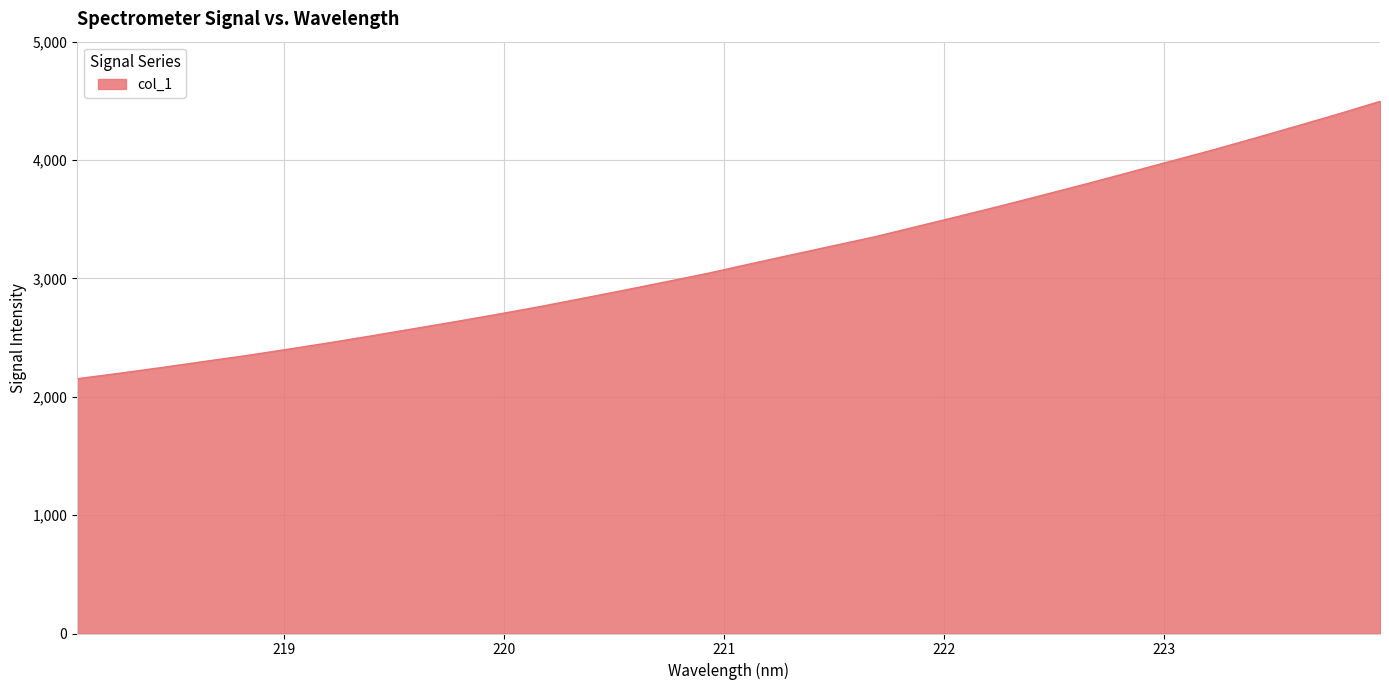

What is the greatest value displayed?

4495.7